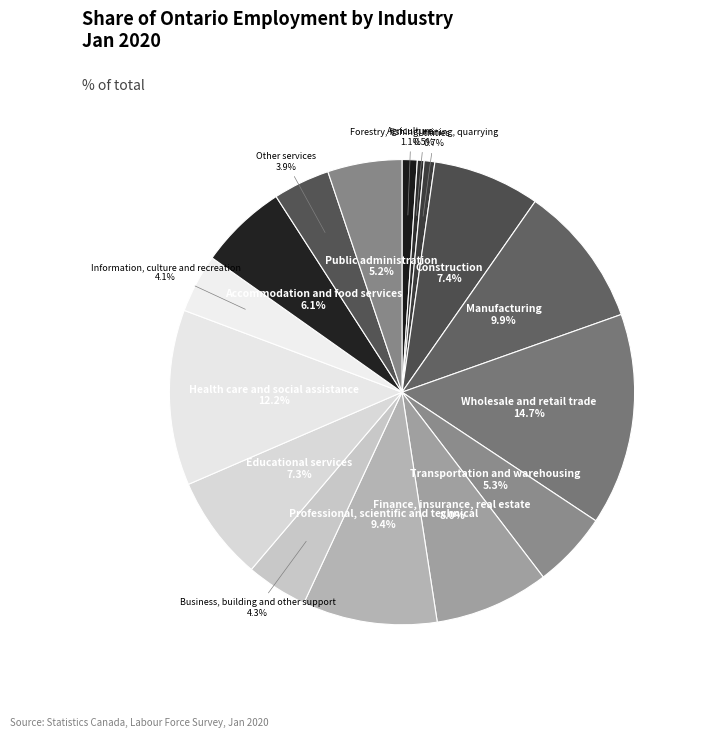

What percentage is the Wholesale and retail trade slice, to the nearest percent?

15%